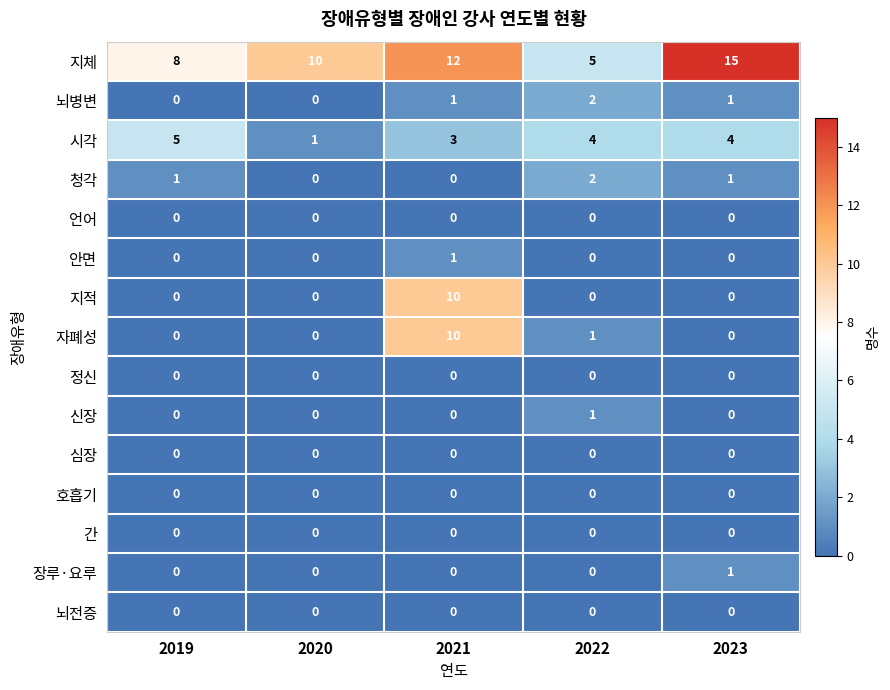

Is it true that 시각 equals 1 at 2020?

True